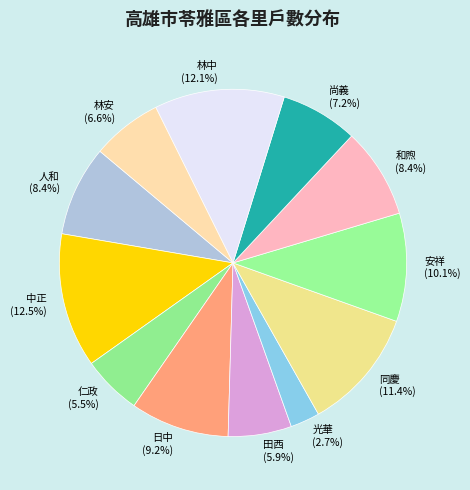

Count the number of slices in the pie.

12